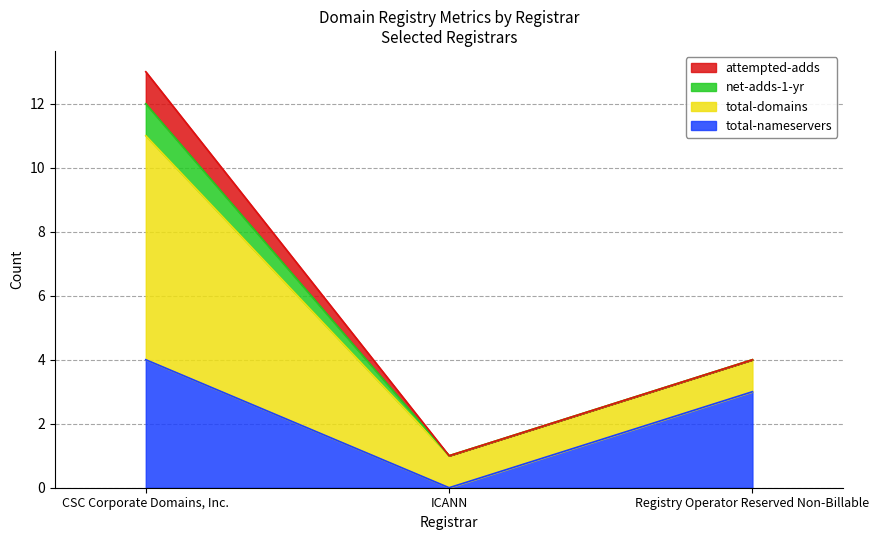

What is the greatest value displayed?

7